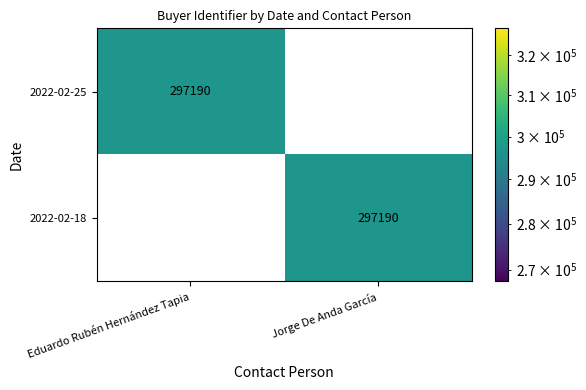

What is the average value of the 2022-02-25 series?

148595